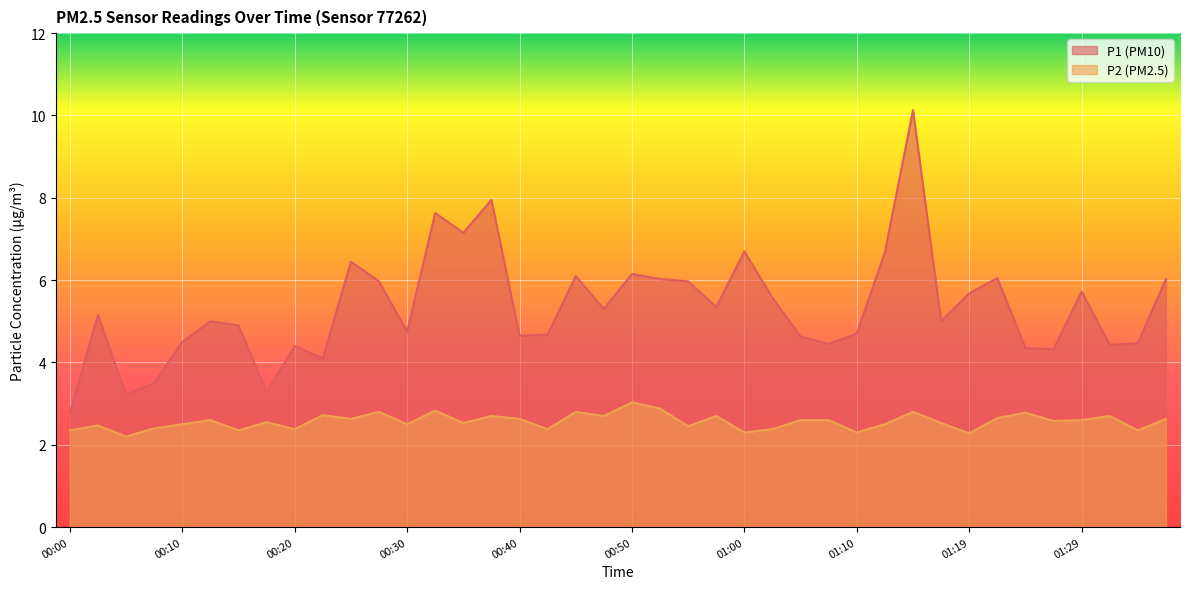

What position from the left is 00:30?

13